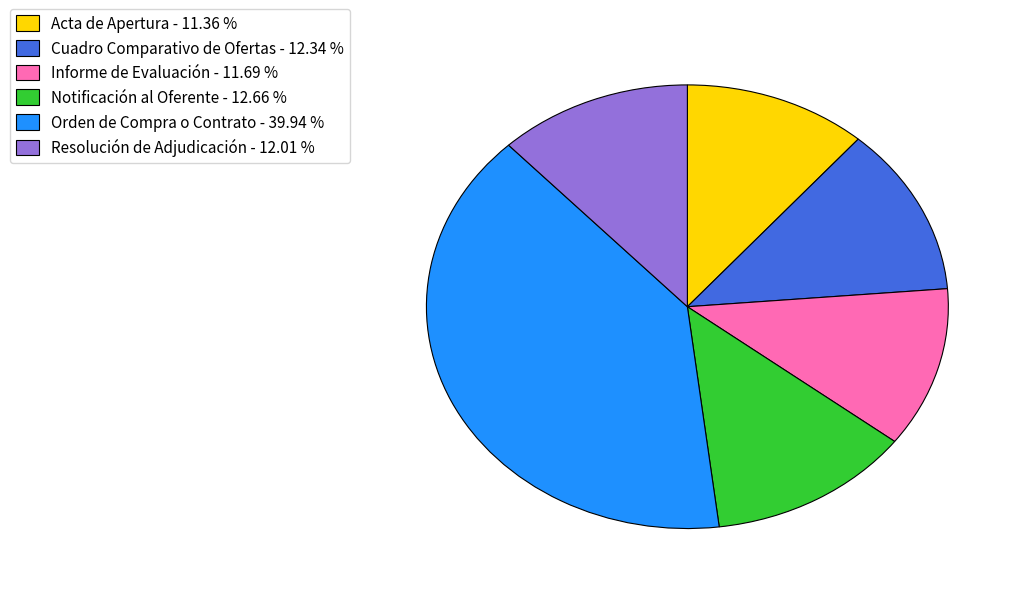

How many slices are in this pie chart?

6